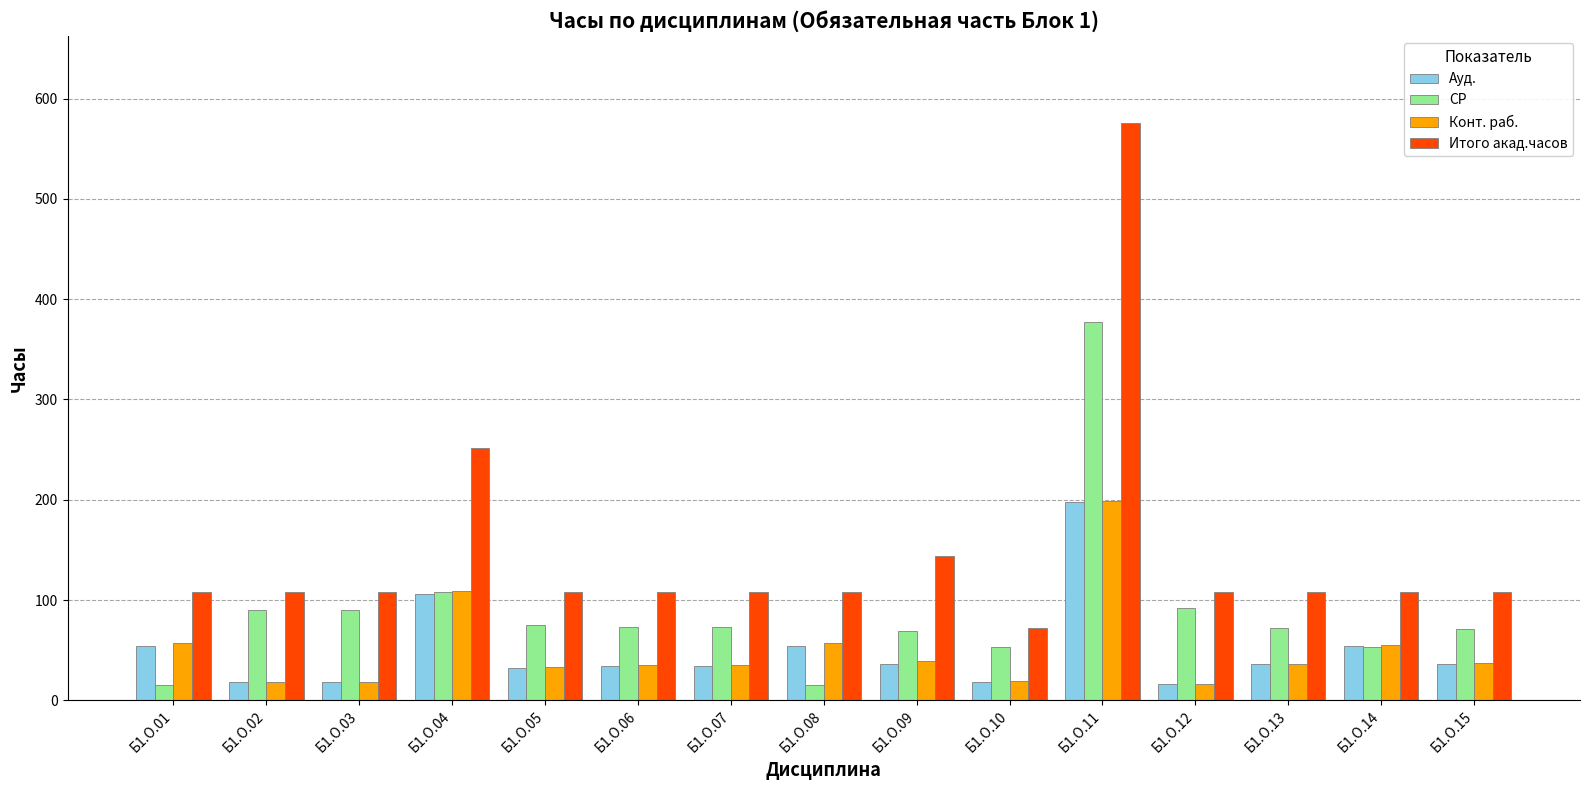

Does the chart contain stacked bars?

No